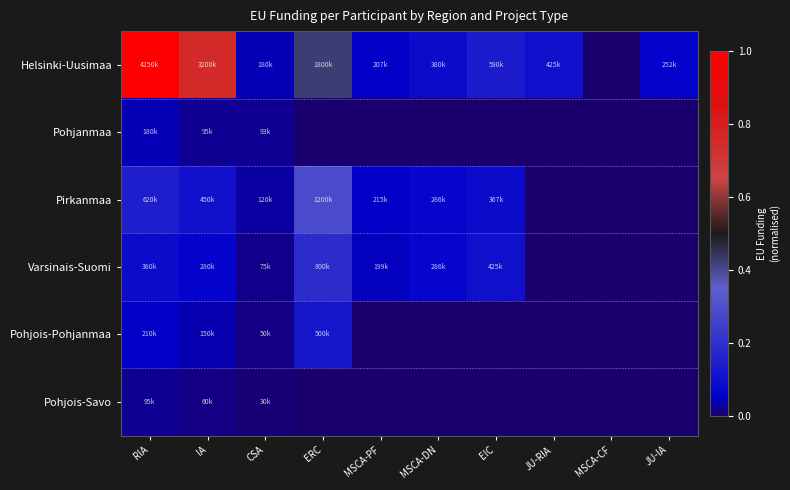

Count the number of data series in this chart.

6